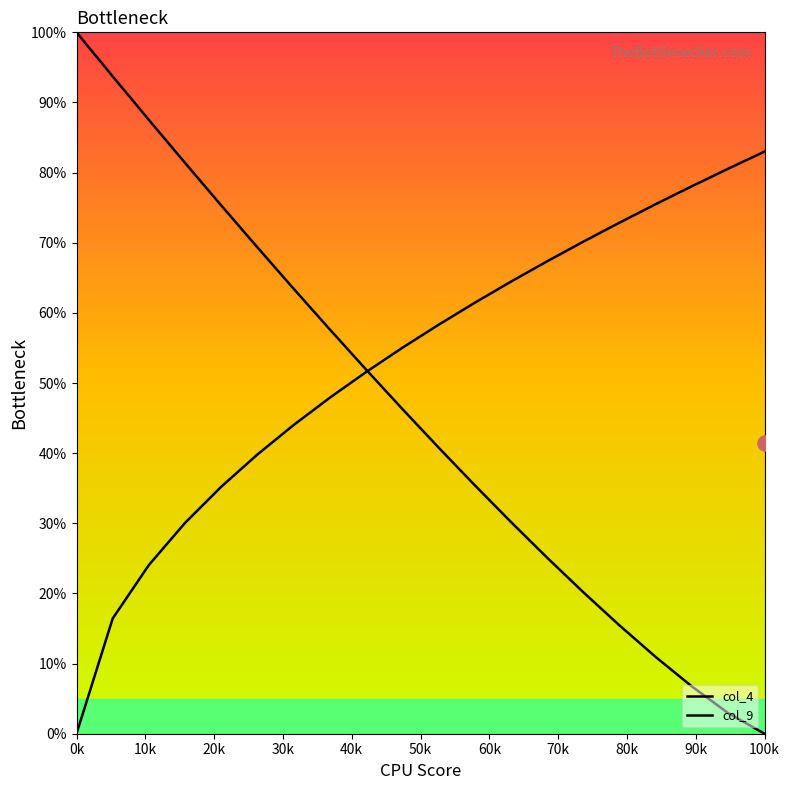

Which series reaches the maximum Y coordinate?

col_4